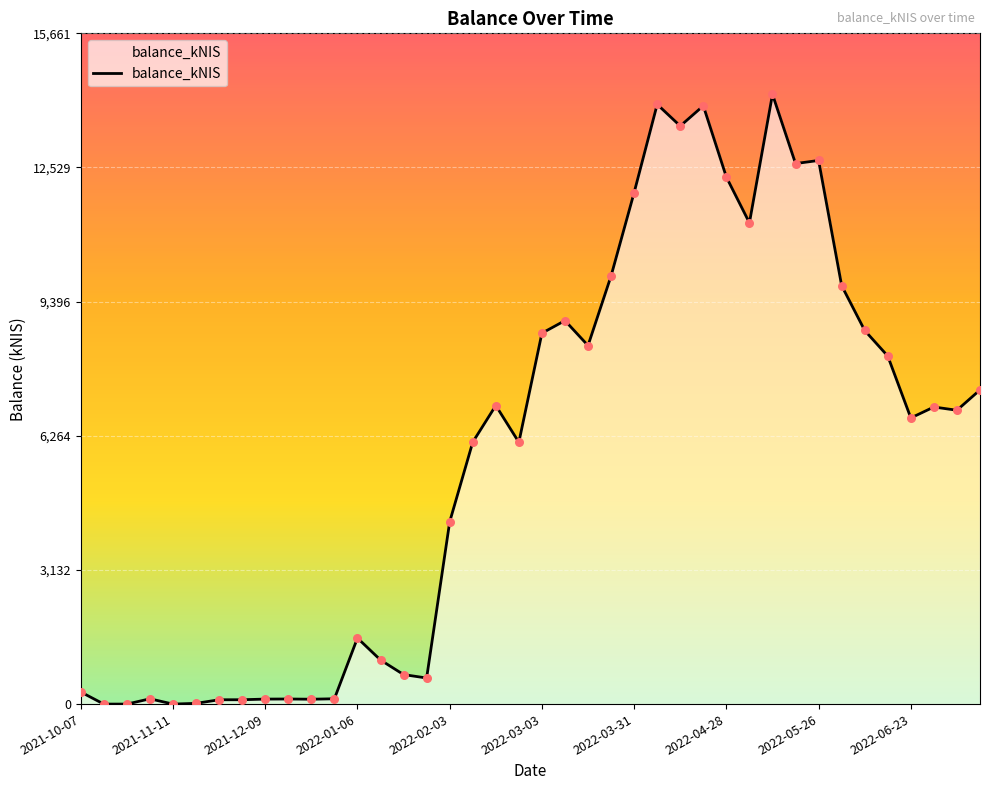

What is the difference between the maximum and minimum values?

14237.6